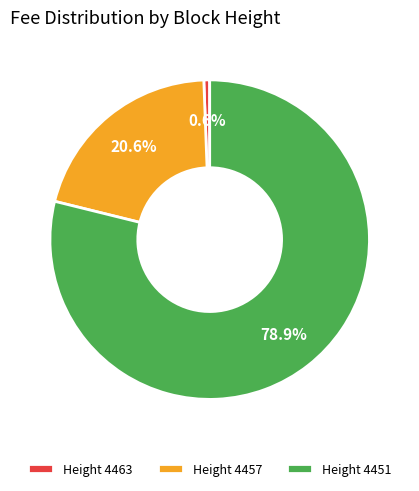

Which category has the biggest portion of the pie?

Height 4451